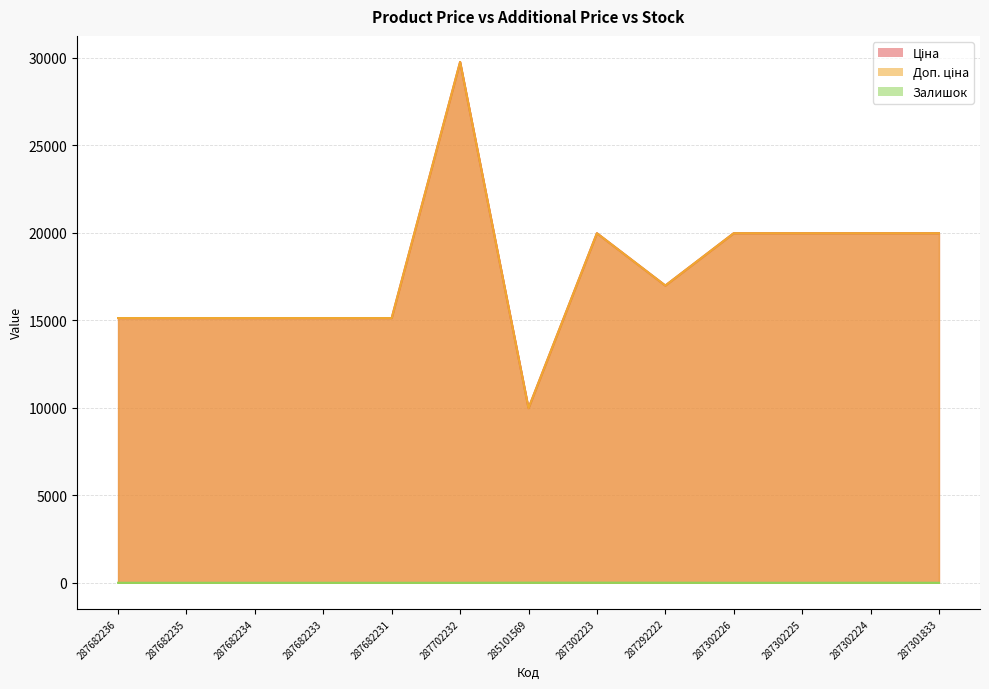

How many interior local peaks does the Залишок series have?

1